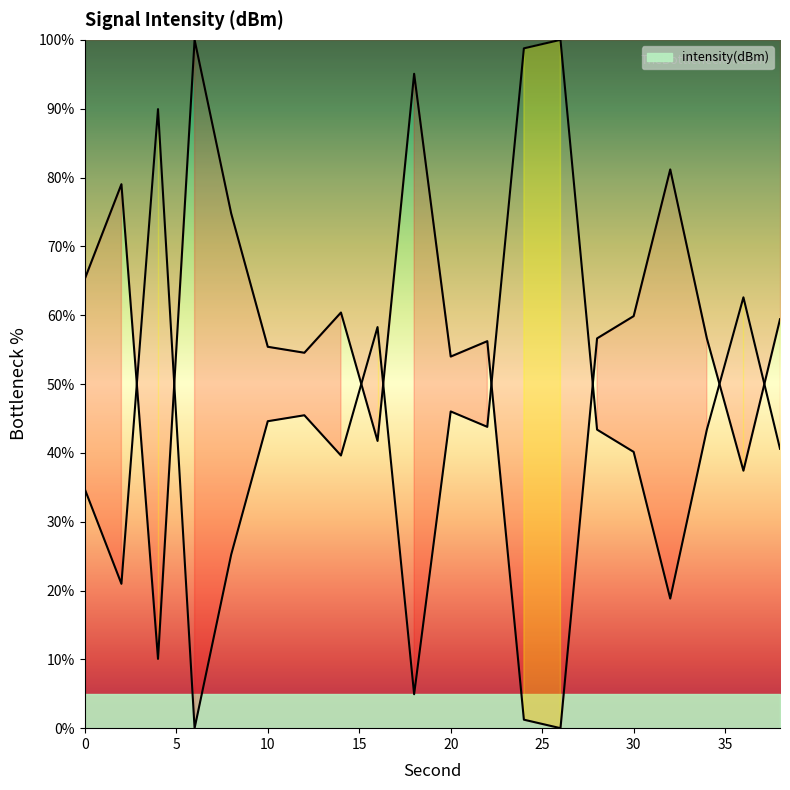

What is the greatest value displayed?

100.0